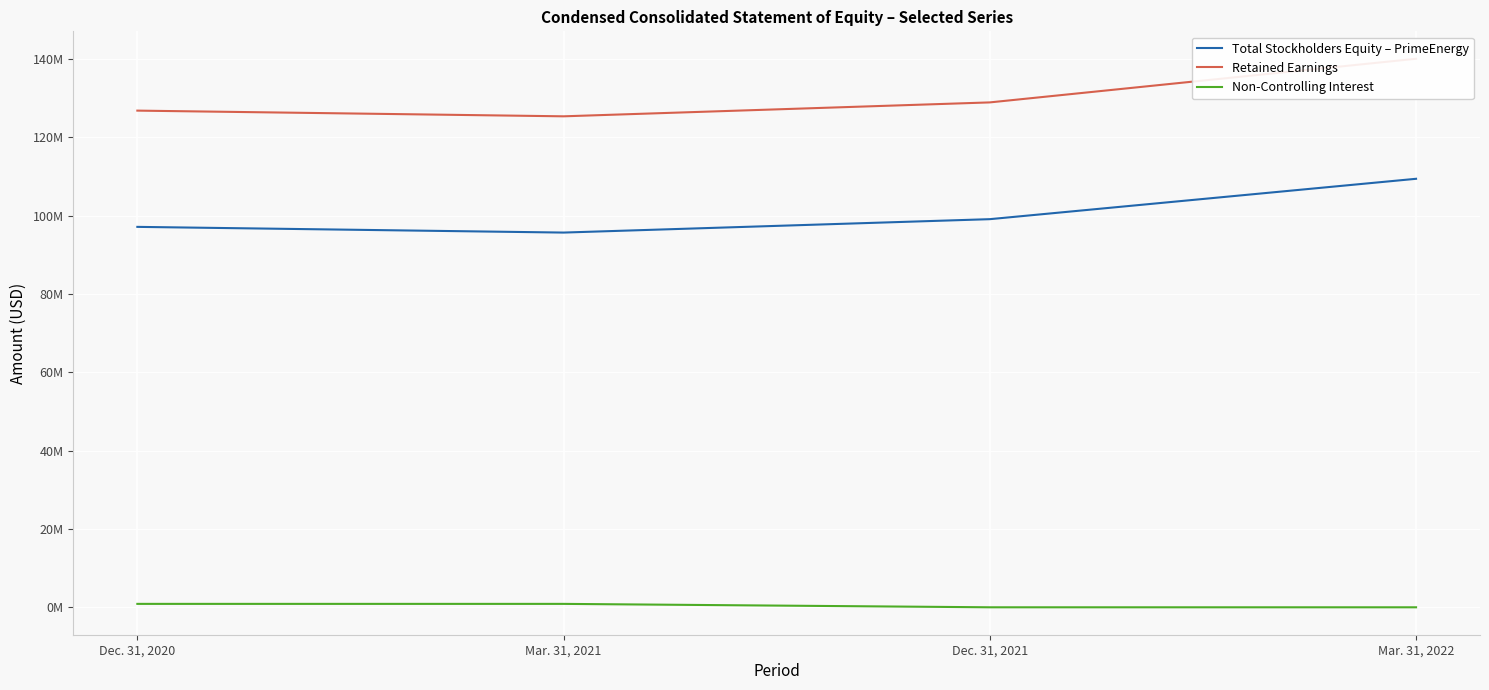

What is the maximum value shown in the chart?

140044000